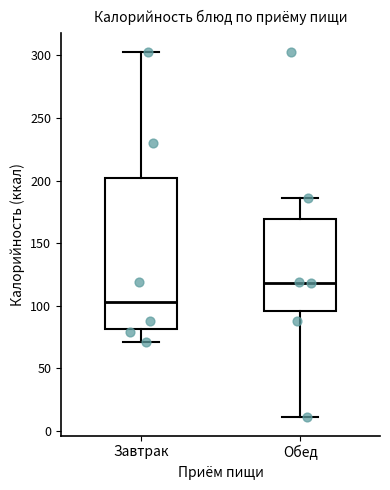

Where does the median line of the box for Завтрак sit on the y-axis? The values are not printed on the chart, so give them approximately, as read against the axis.

105